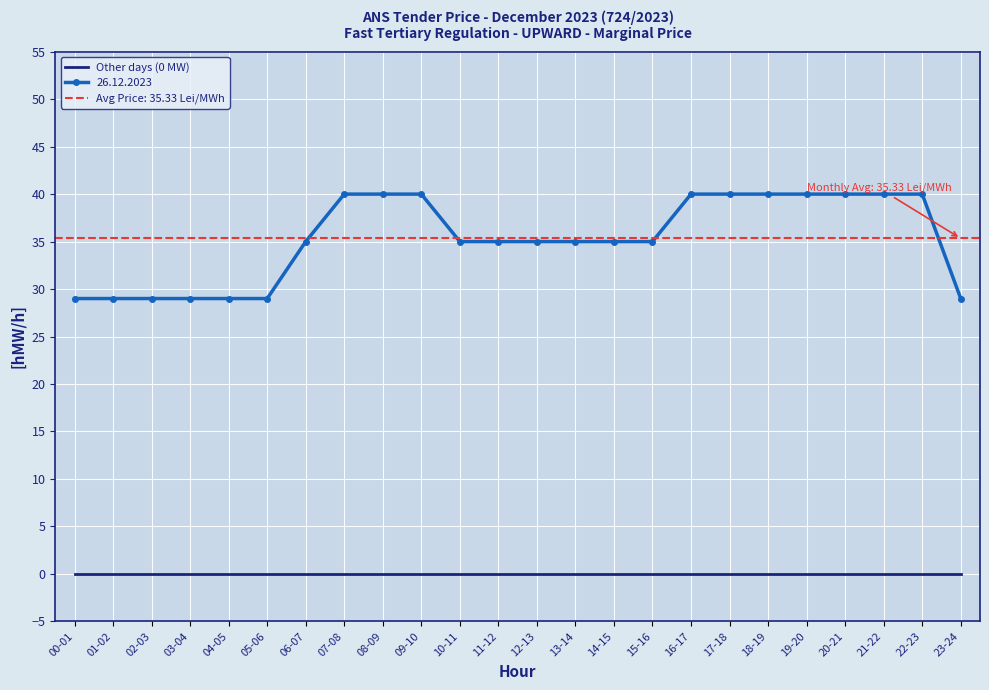

Approximately how many times larger is the value at 16-17 compared to 03-04?

1.4